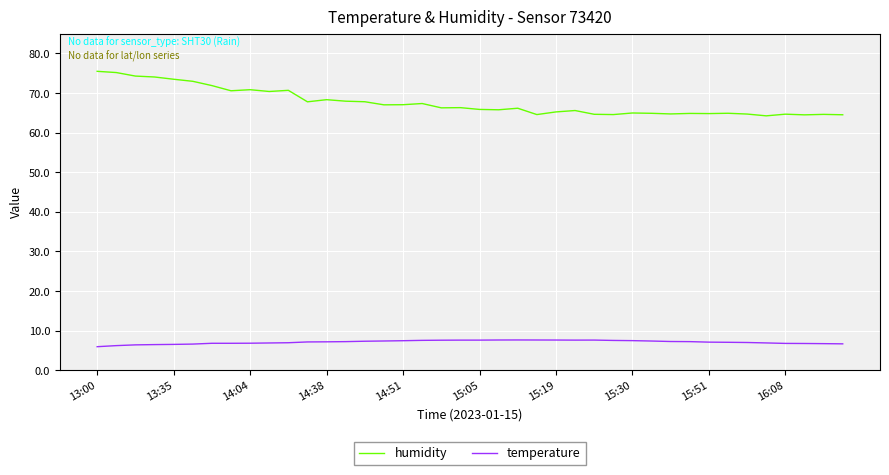

Which series has the largest total across all categories?

humidity